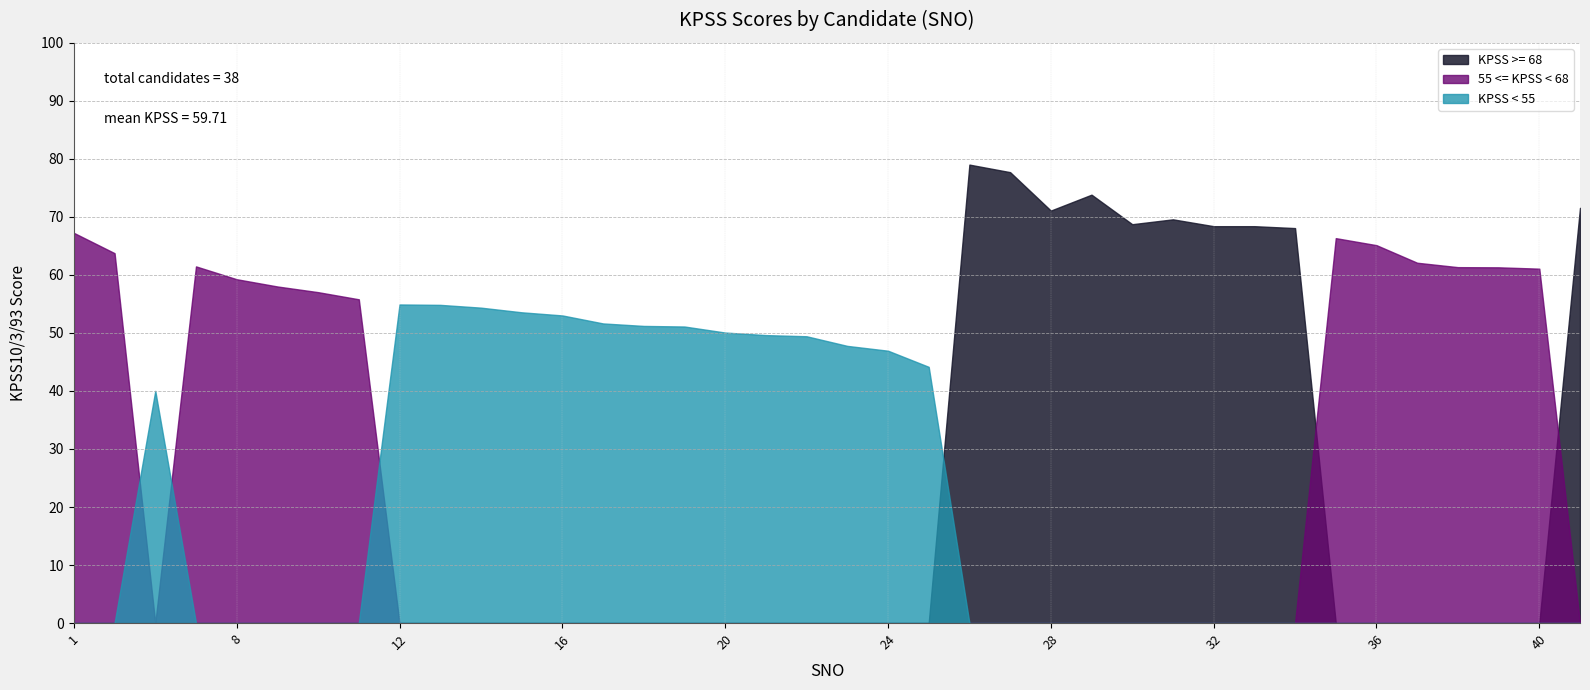

What is the value of the 11th point from the left?

54.4